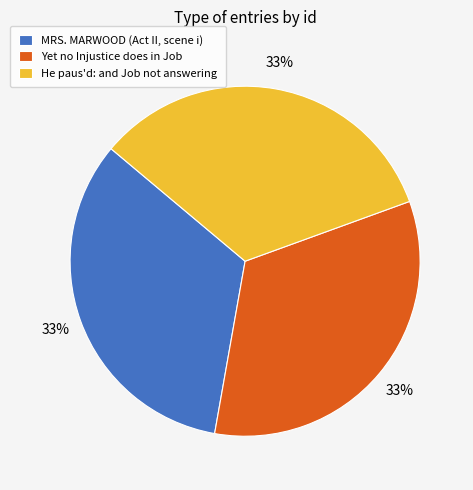

What is the ratio of the value at MRS. MARWOOD (Act II, scene i) to the value at He paus'd: and Job not answering?

1.0